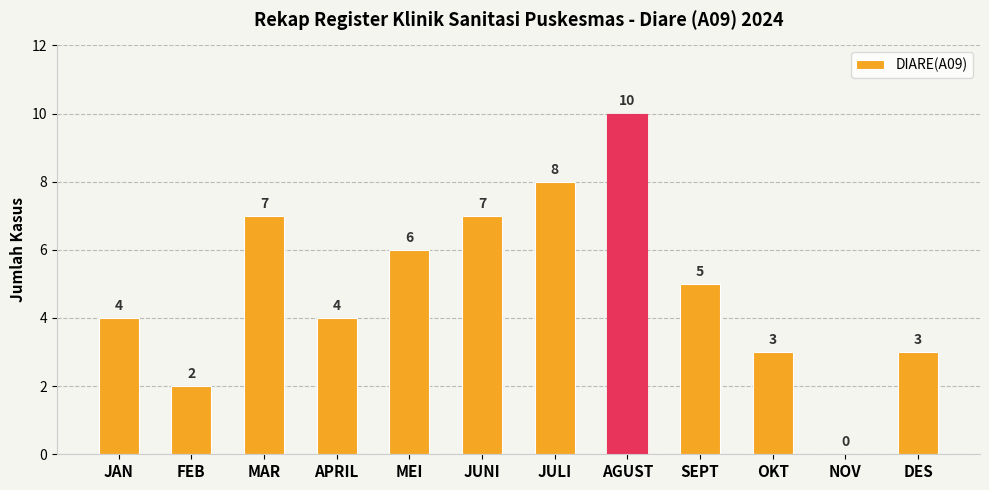

What is the sum of the values at JUNI and OKT?

10